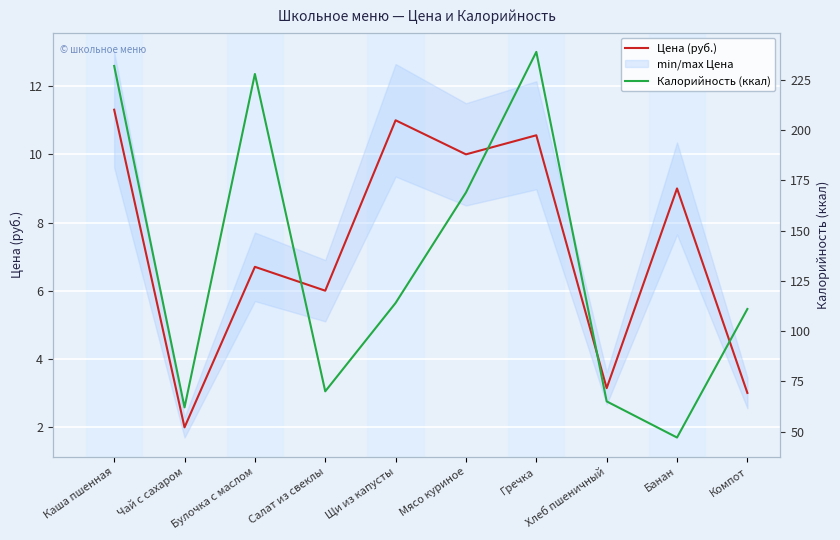

True or false: Калорийность (ккал) has more than 0 points higher than both neighbors.

True